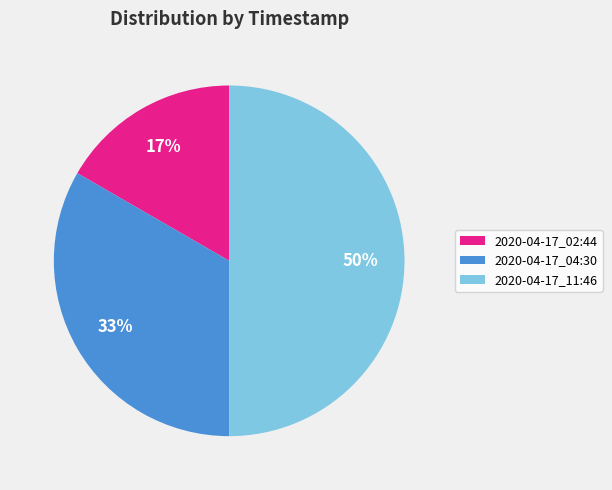

Combined, do 2020-04-17_02:44 and 2020-04-17_11:46 account for over 50%?

Yes